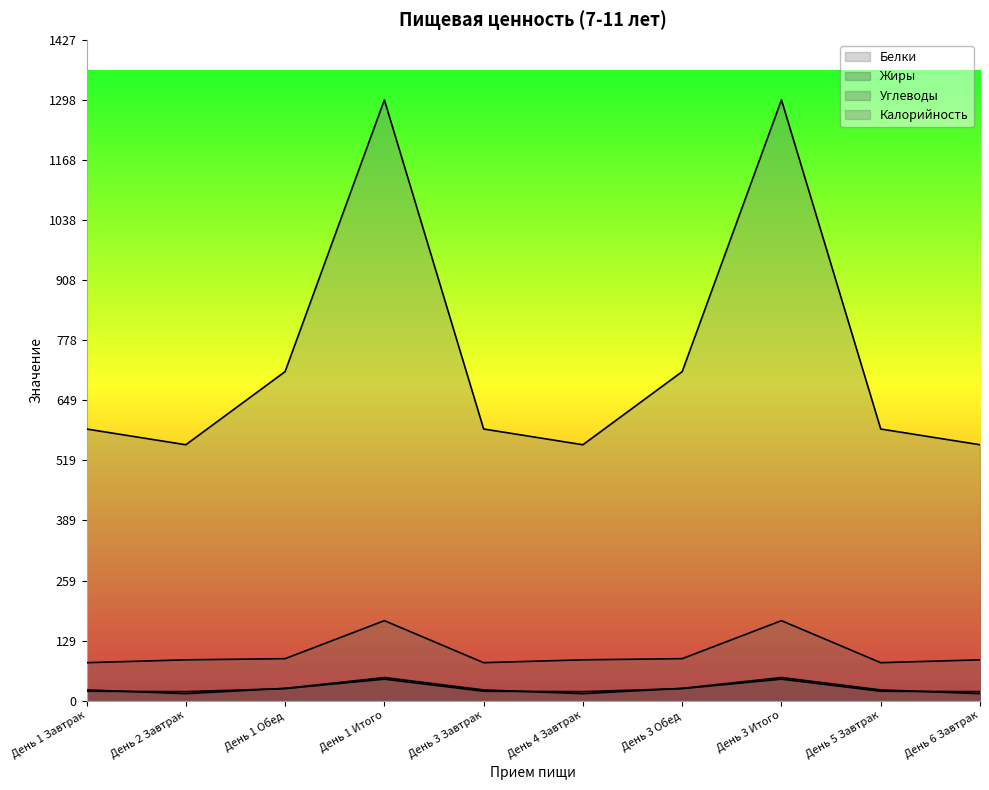

Where does the Углеводы series first go above 88?

День 2 Завтрак